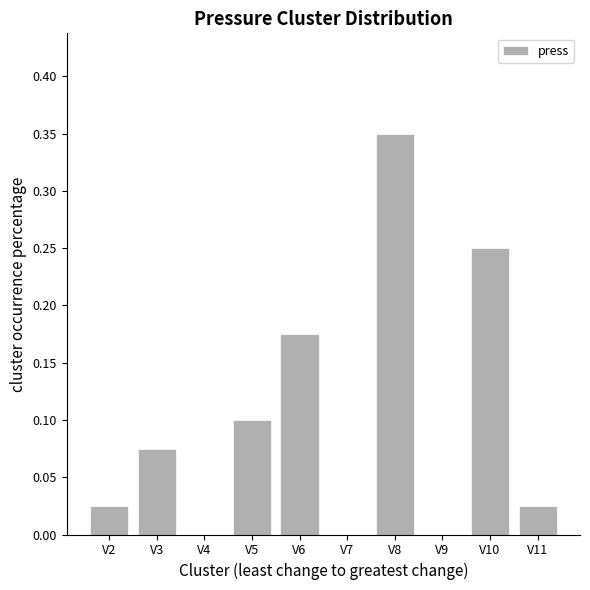

Between V5 and V11, which is larger?

V5